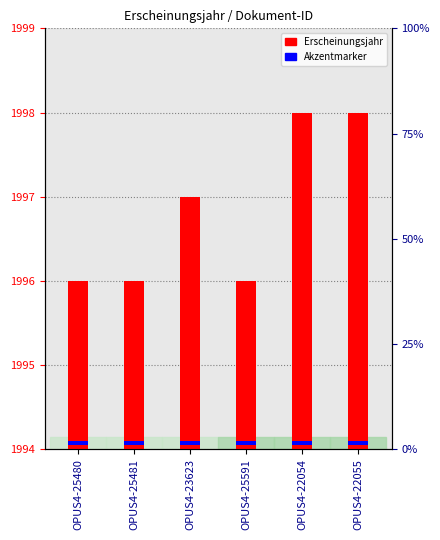

What is the label of the 4th bar from the right?

OPUS4-23623